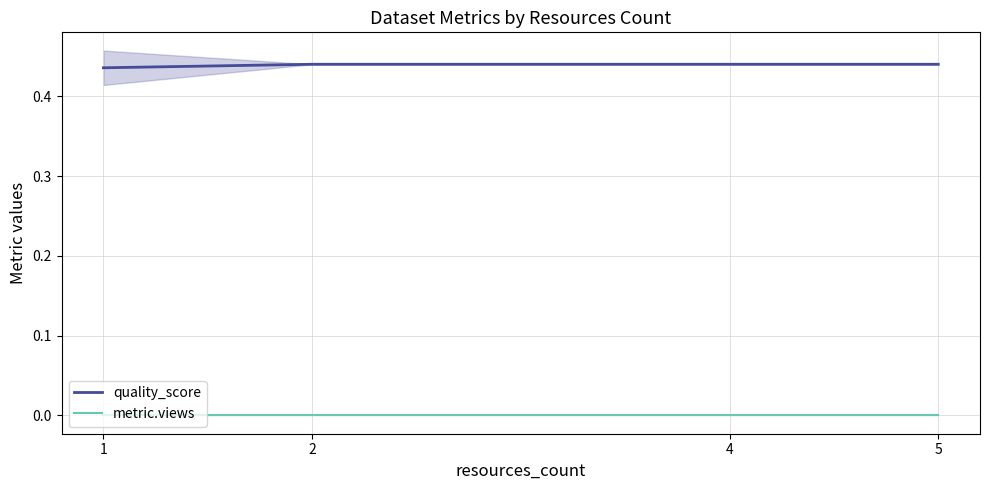

How many distinct data groups are displayed?

2